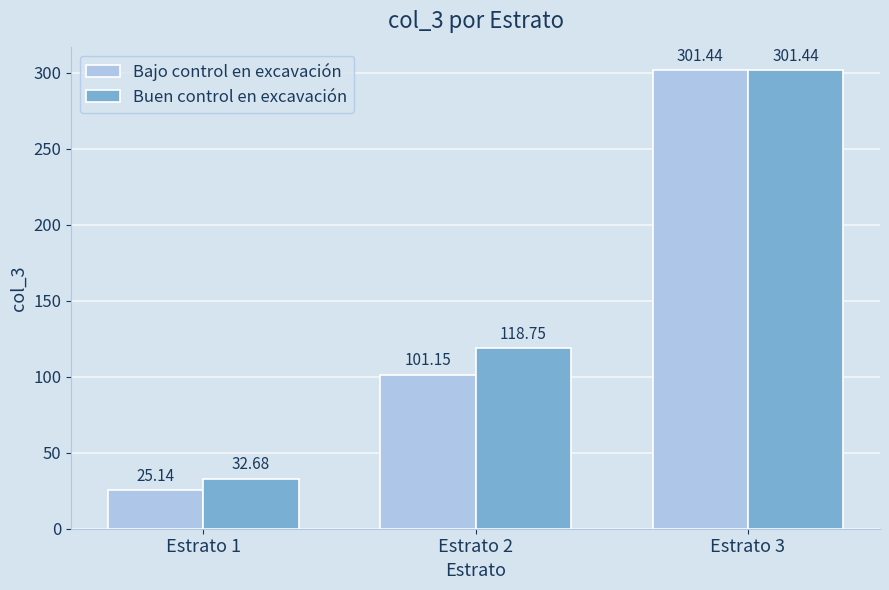

How many data points in Bajo control en excavación are above 101?

2